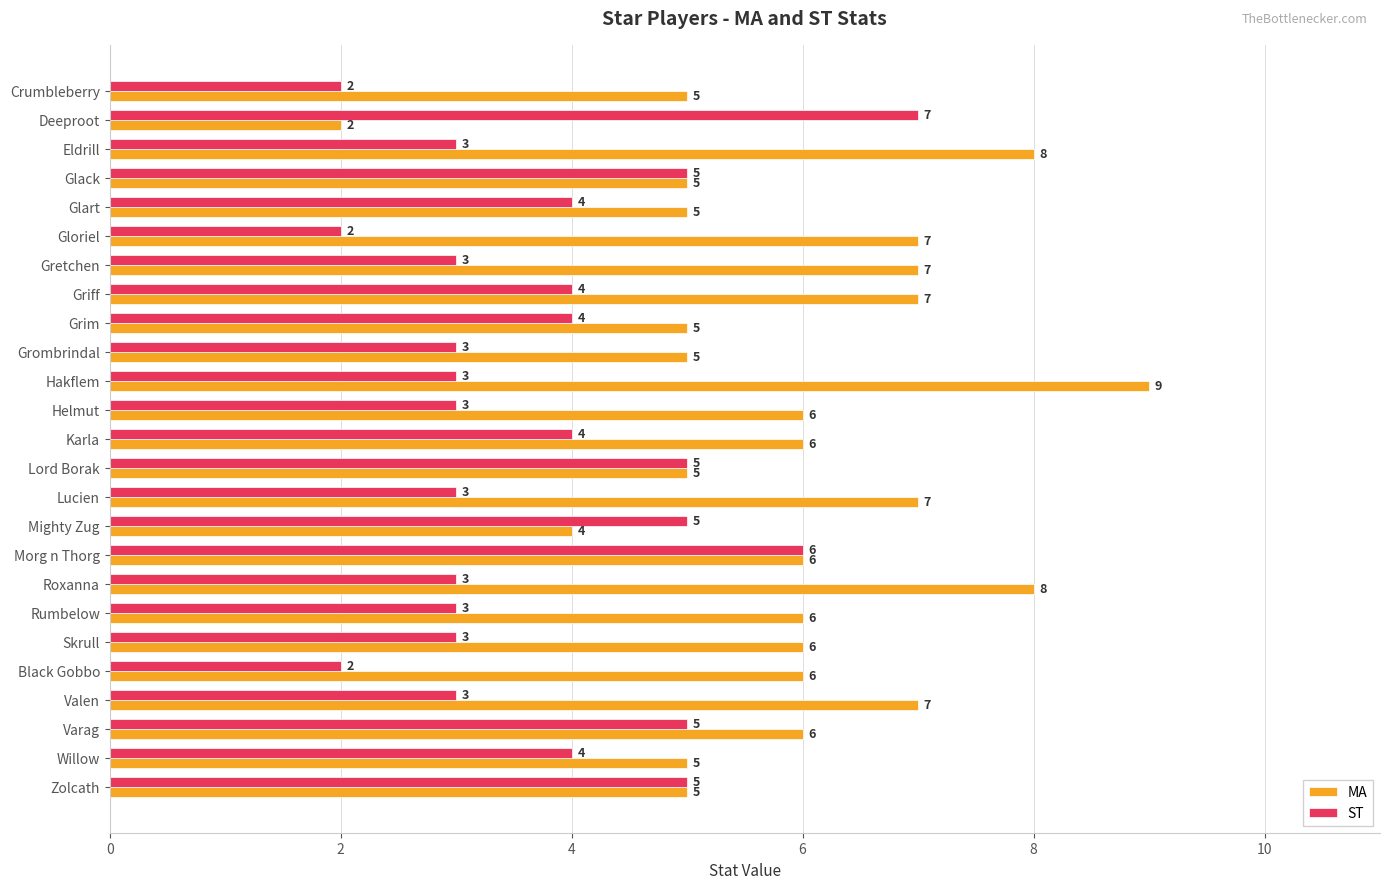

Which series has the widest spread of values?

MA